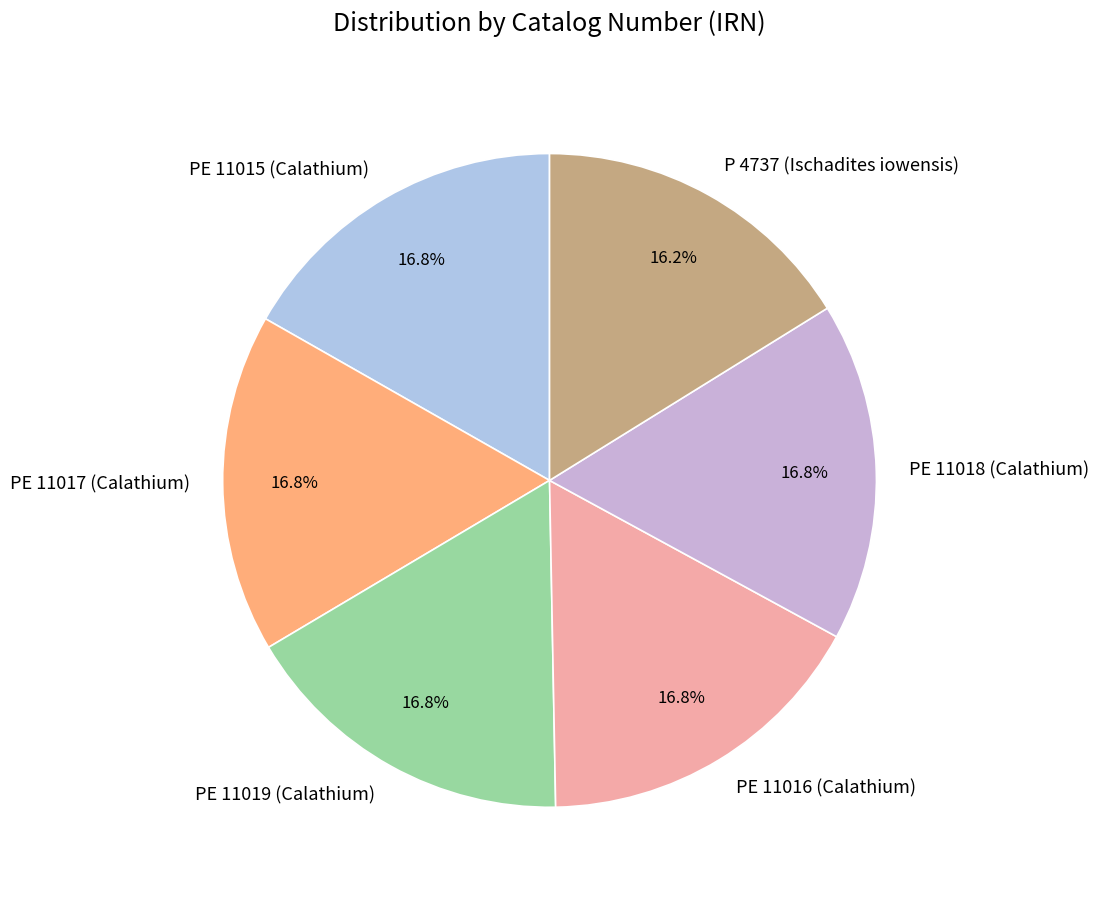

Combined, what portion of the pie is PE 11015 (Calathium) and PE 11018 (Calathium)?

33.5%